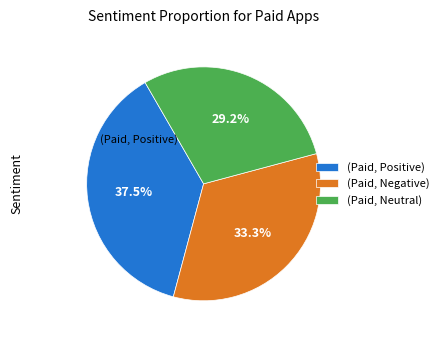

How many slices are in this pie chart?

3